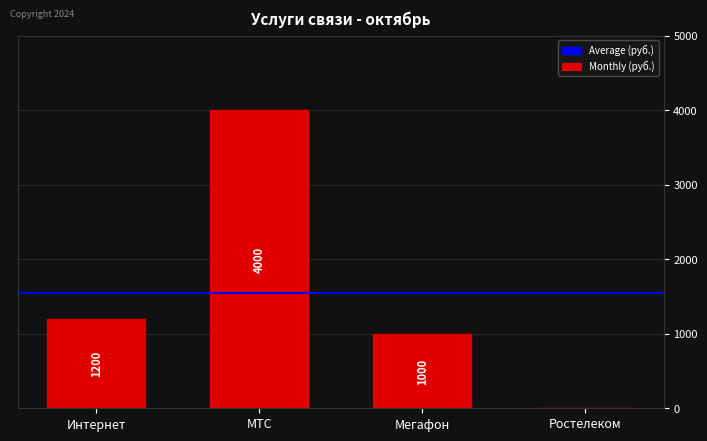

Which category has the highest value across all series?

МТС